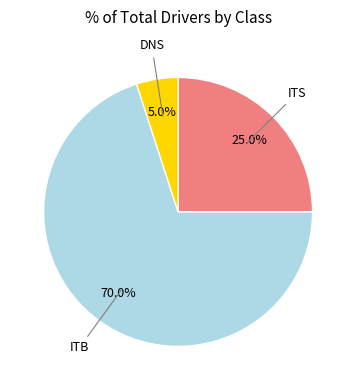

Is there a majority slice in this chart?

Yes